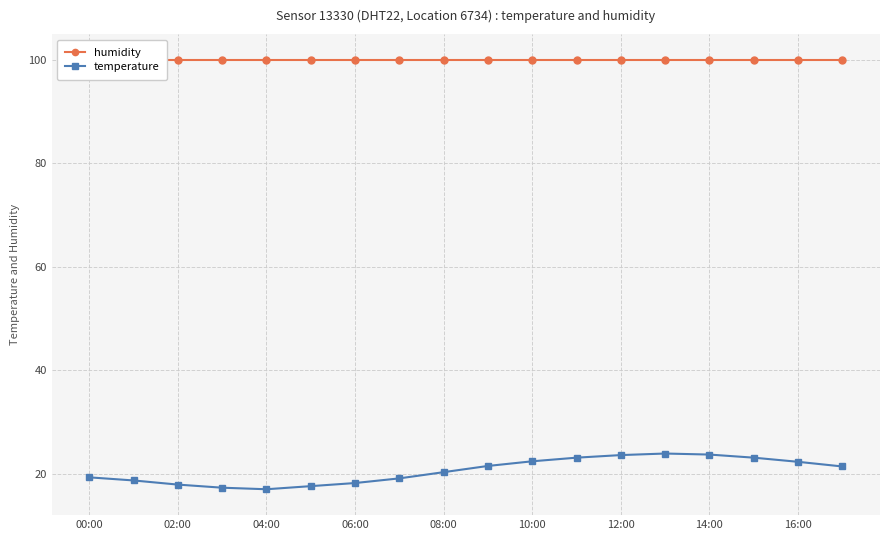

In temperature, how many points are higher than both neighbors (excluding endpoints)?

1